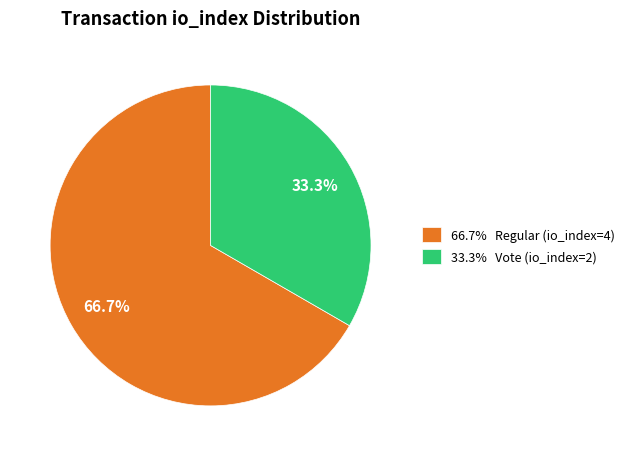

Which slice is the smallest?

33.3% Vote (io_index=2)